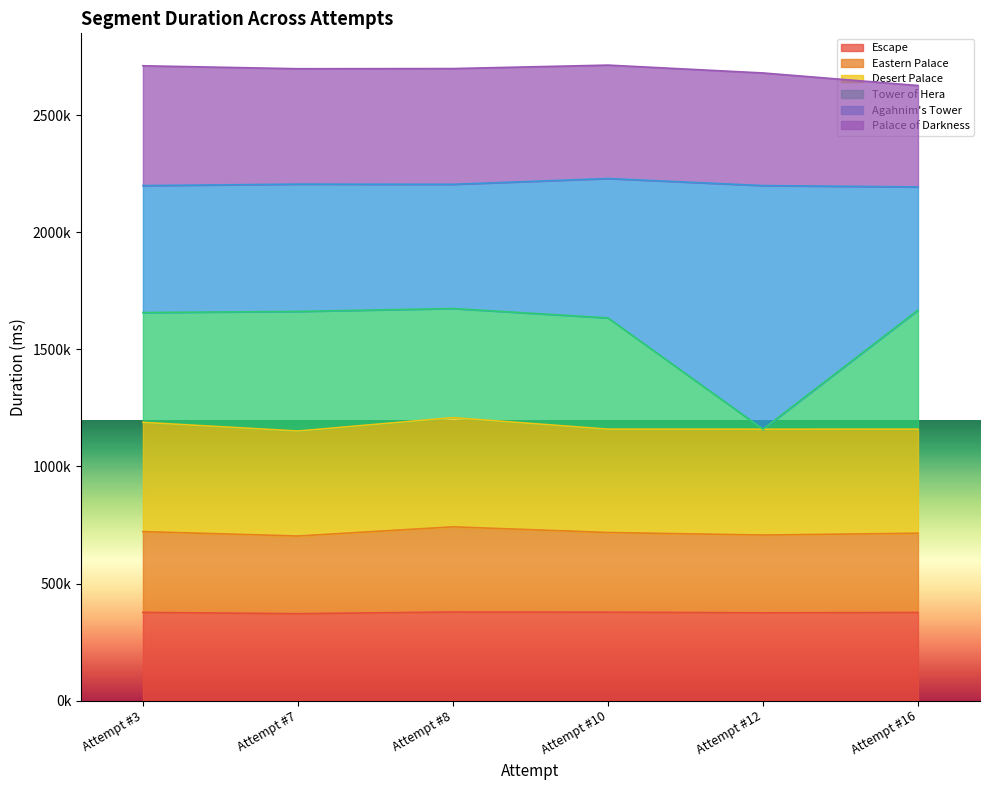

What is the difference between the Escape values at Attempt #7 and Attempt #3?

5474